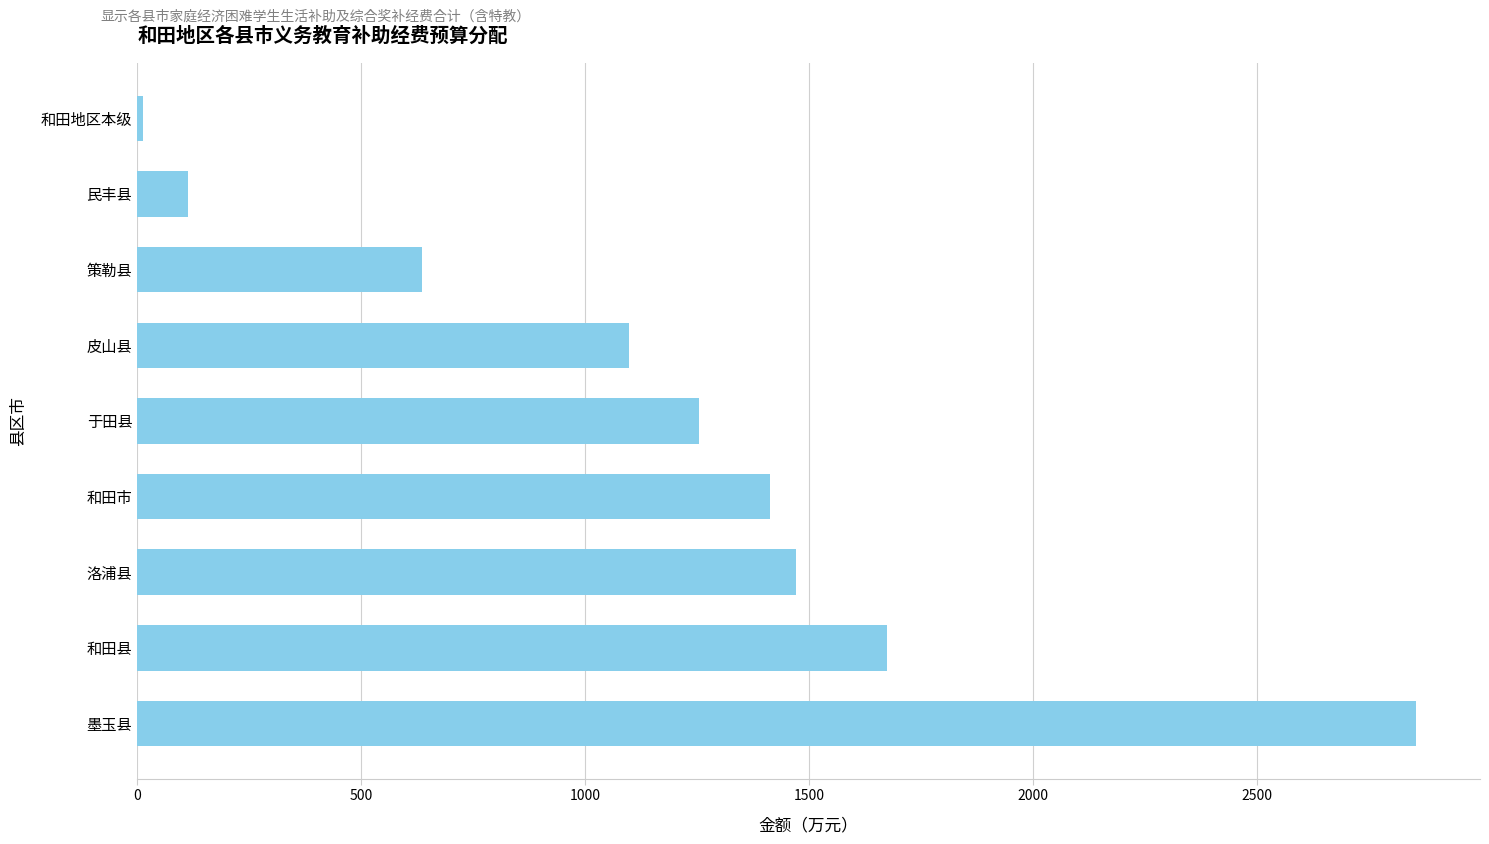

What is the sum of the values at 墨玉县 and 洛浦县?

4327.2